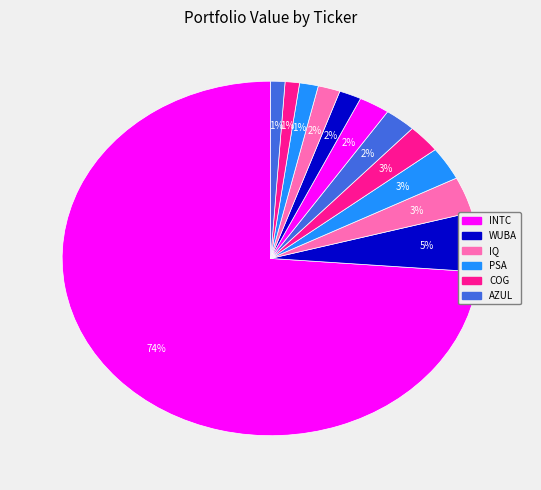

To the nearest percent, what is the difference between the largest and smallest slice percentages?

73%